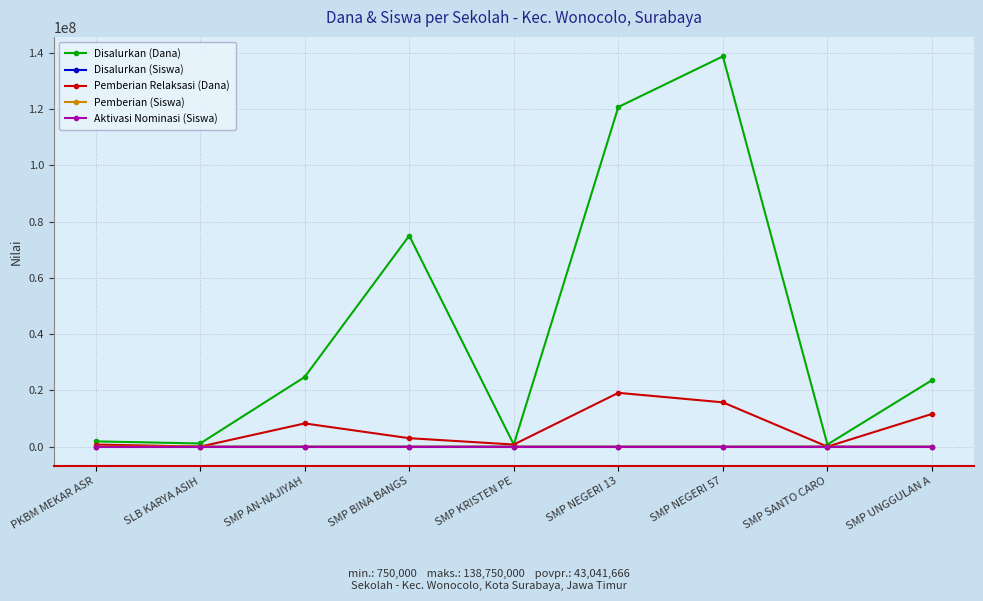

What is the difference between the second highest and second lowest values in the Aktivasi Nominasi (Siswa) series?

3